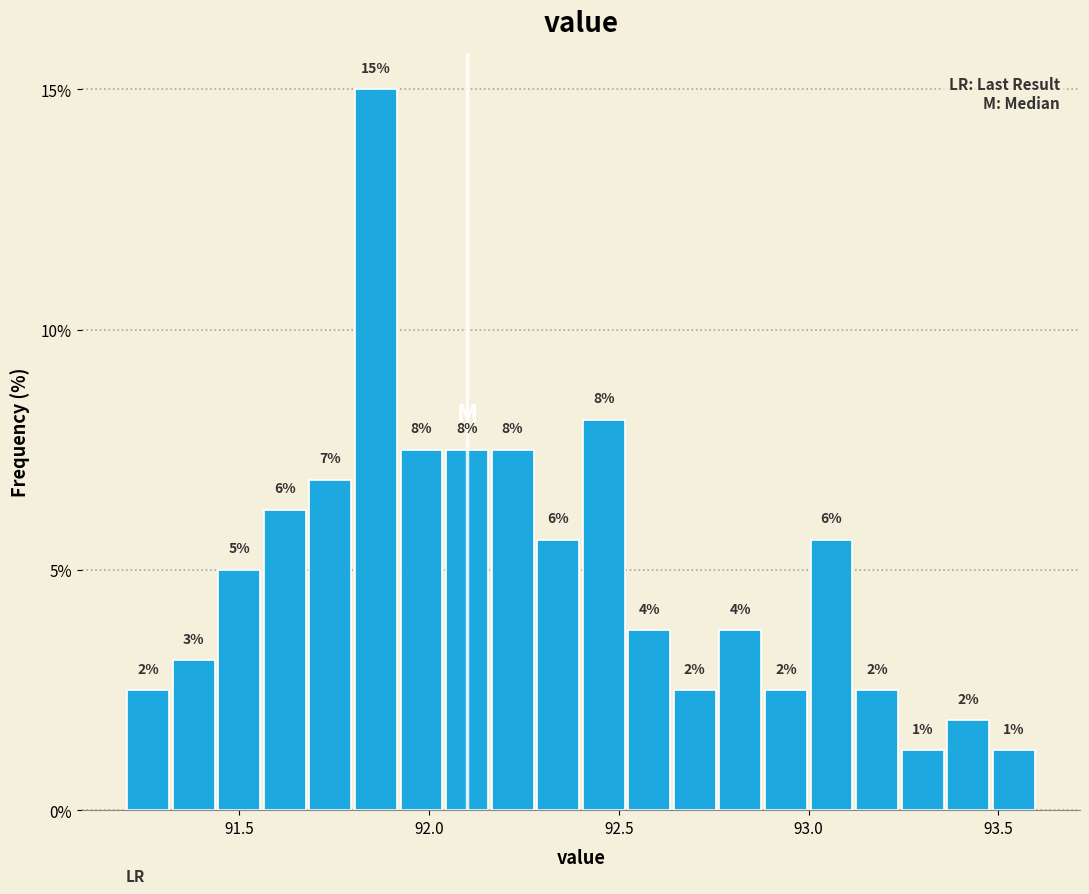

Read against the x-axis, roughly where is the centre of the tallest bar?

91.85